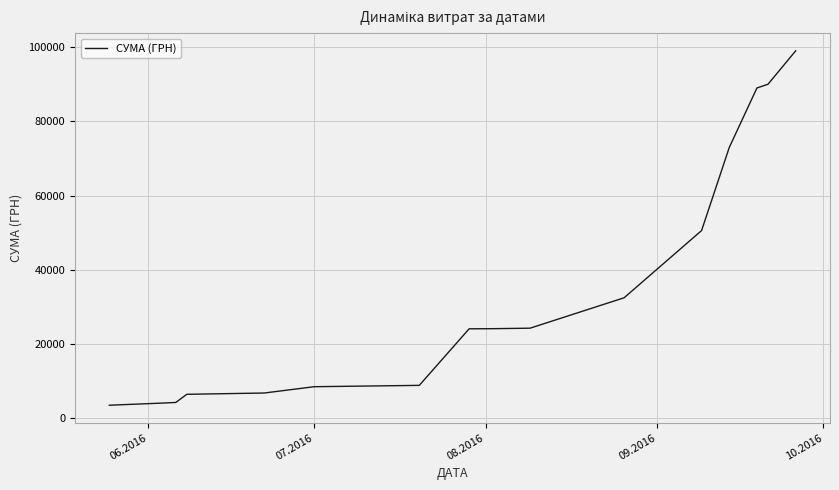

How many distinct data groups are displayed?

1